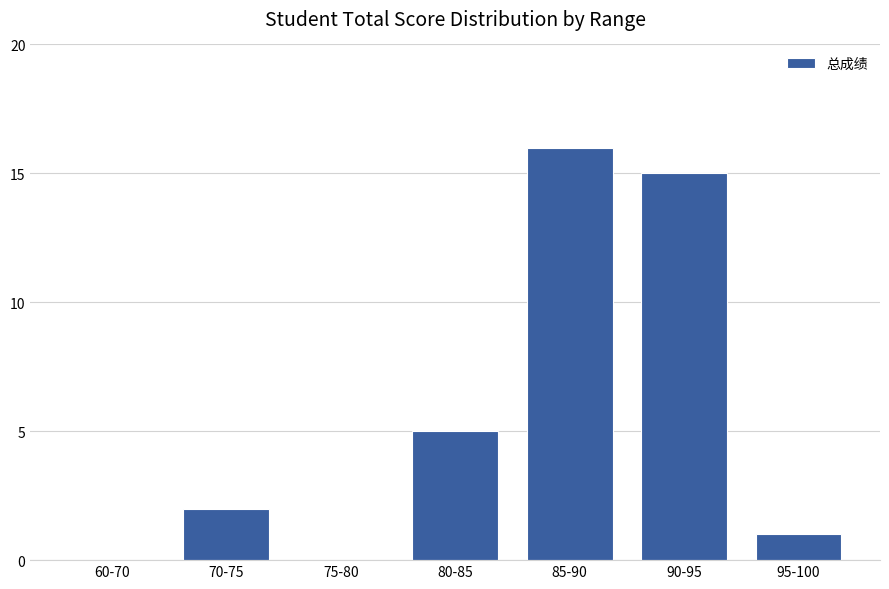

The chart shows a value of 6 at 60-70. True or false?

False